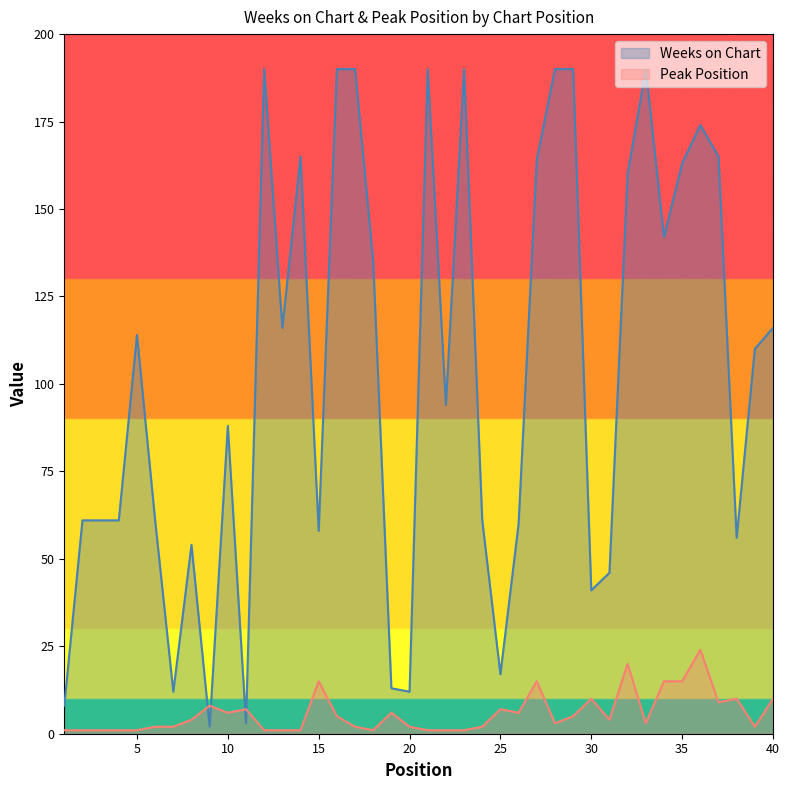

Between which two adjacent categories do Weeks on Chart and Peak Position first intersect?

8 and 9